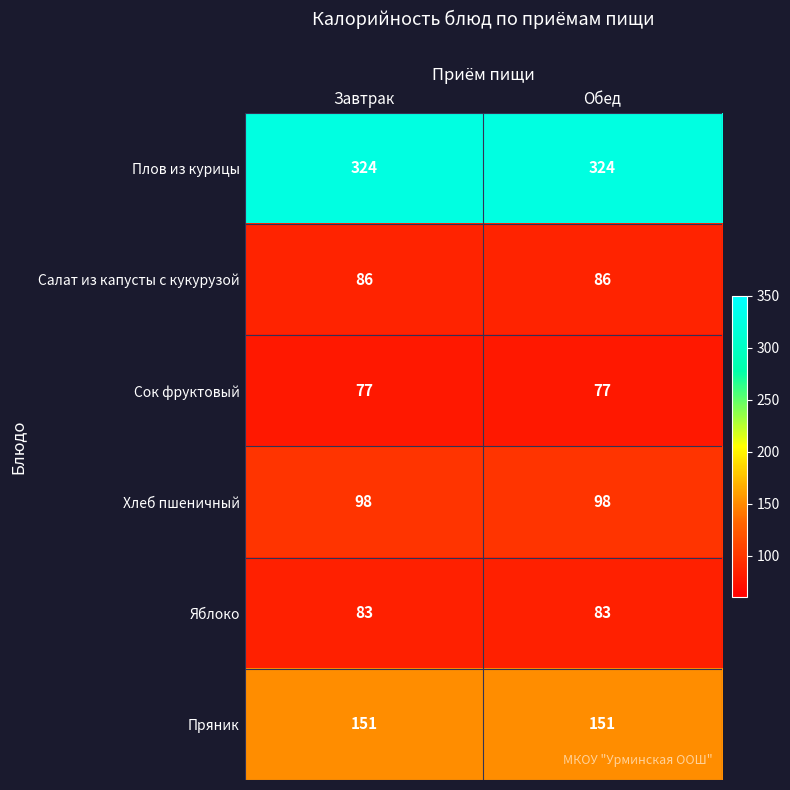

What is the minimum value shown in the chart?

77